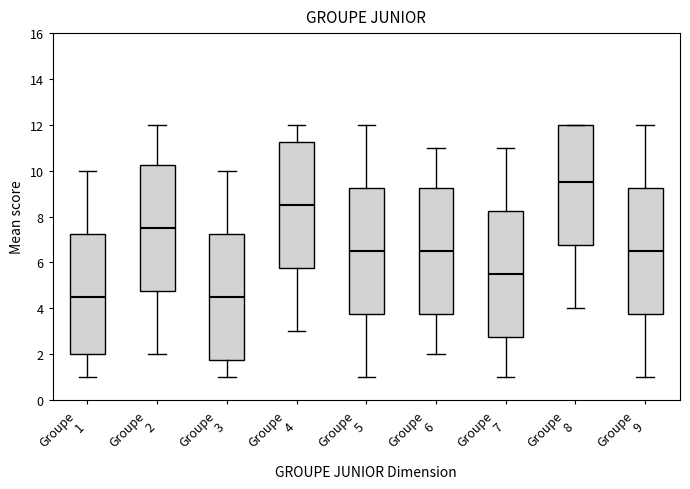

Reading left to right, transcribe this box plot: for each box, give where its median line is, the range the box spans, and where its two whiskers end, as read against the y-axis. The values are not printed on the chart, so give them approximately, as read against the axis.

Groupe 1: median 4.6, box 2.0 to 7.2, whiskers 1.0 to 10.0
Groupe 2: median 7.6, box 4.8 to 10.2, whiskers 2.0 to 12.0
Groupe 3: median 4.6, box 1.8 to 7.2, whiskers 1.0 to 10.0
Groupe 4: median 8.6, box 5.8 to 11.2, whiskers 3.0 to 12.0
Groupe 5: median 6.6, box 3.8 to 9.2, whiskers 1.0 to 12.0
Groupe 6: median 6.6, box 3.8 to 9.2, whiskers 2.0 to 11.0
Groupe 7: median 5.6, box 2.8 to 8.2, whiskers 1.0 to 11.0
Groupe 8: median 9.6, box 6.8 to 12.0, whiskers 4.0 to 12.0
Groupe 9: median 6.6, box 3.8 to 9.2, whiskers 1.0 to 12.0